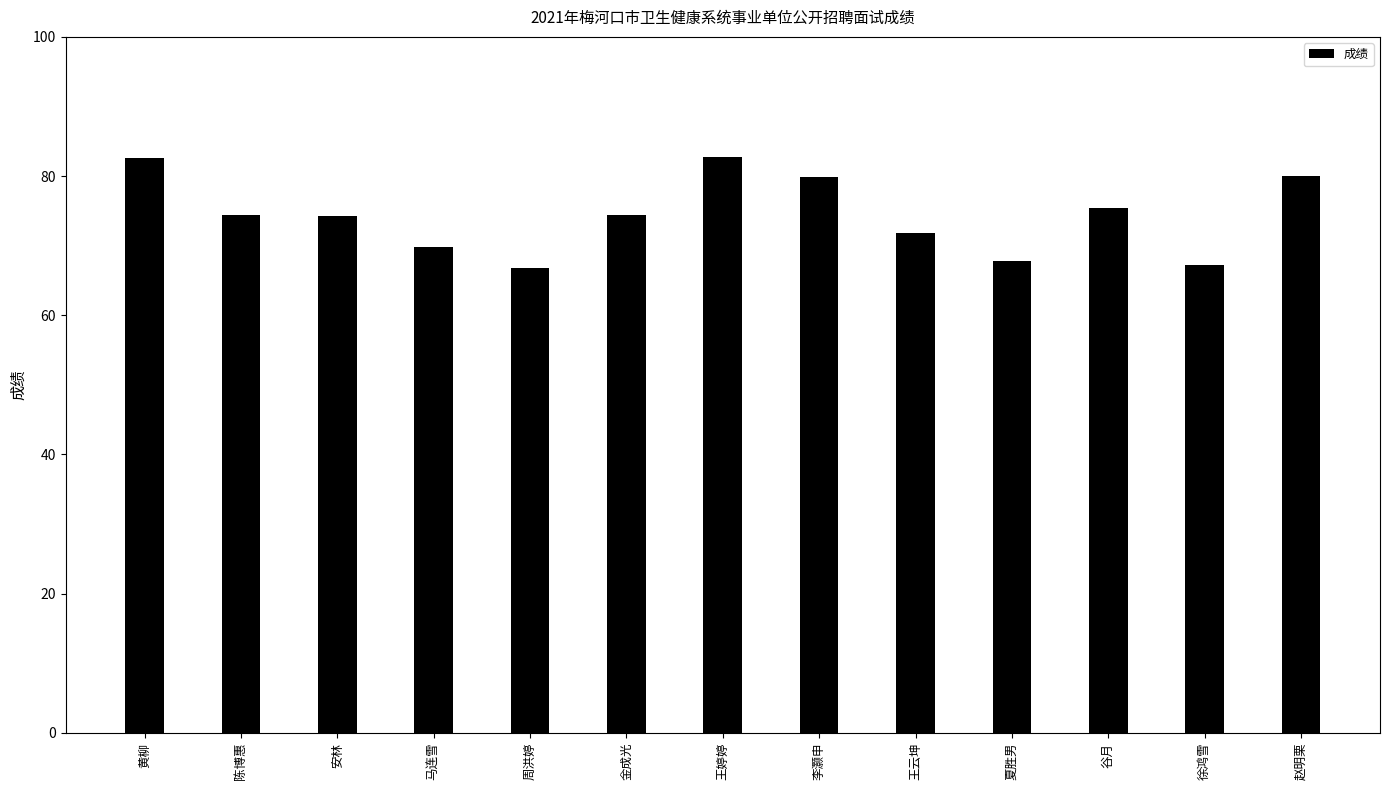

Count the number of data series in this chart.

1